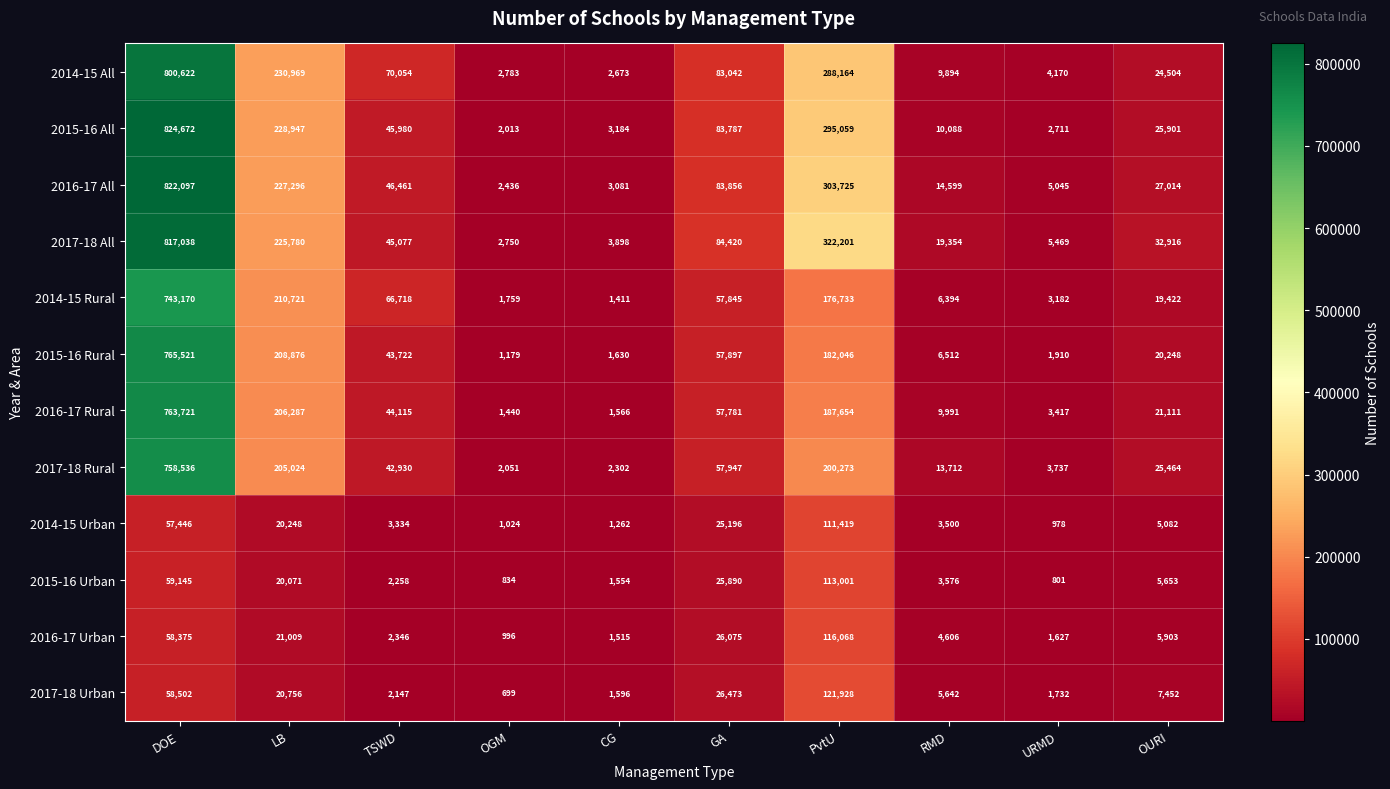

Which series has the largest total across all categories?

2017-18 All